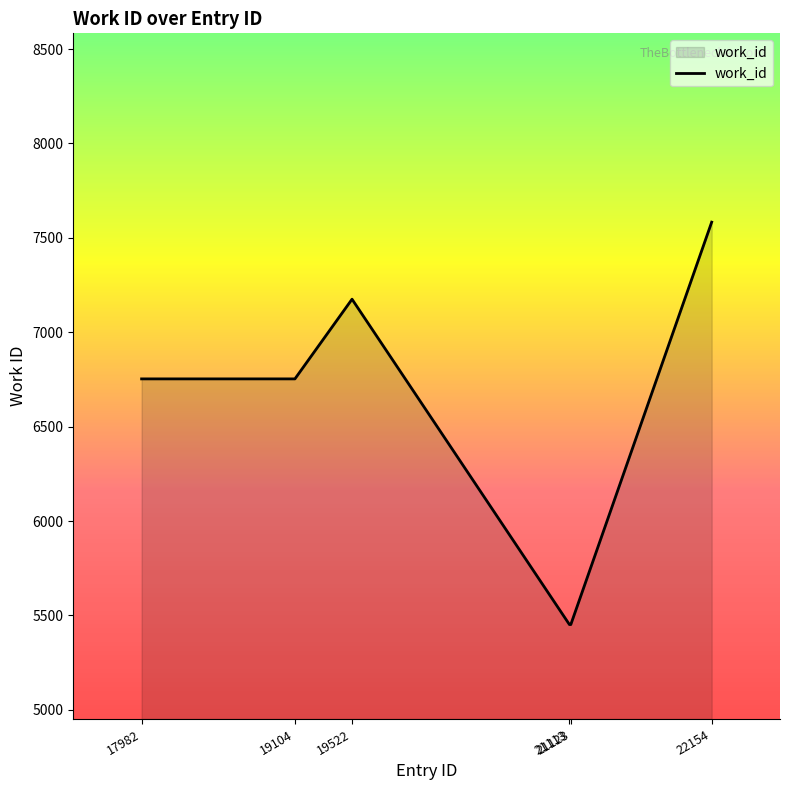

How many interior local peaks (higher than both neighbors) does the data have?

1